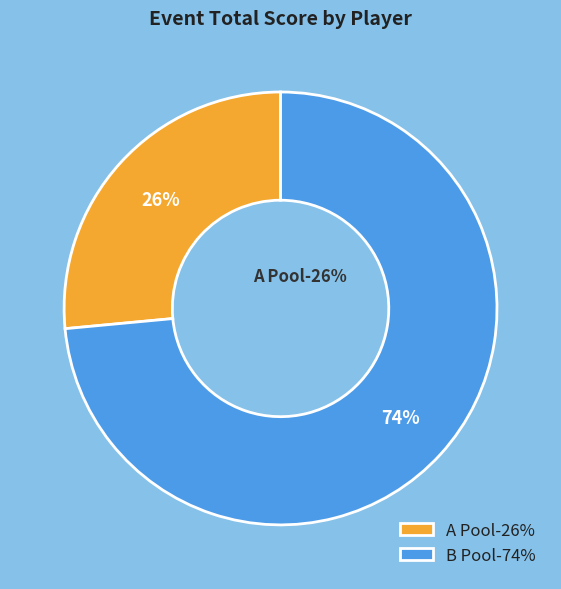

Is there a majority slice in this chart?

Yes